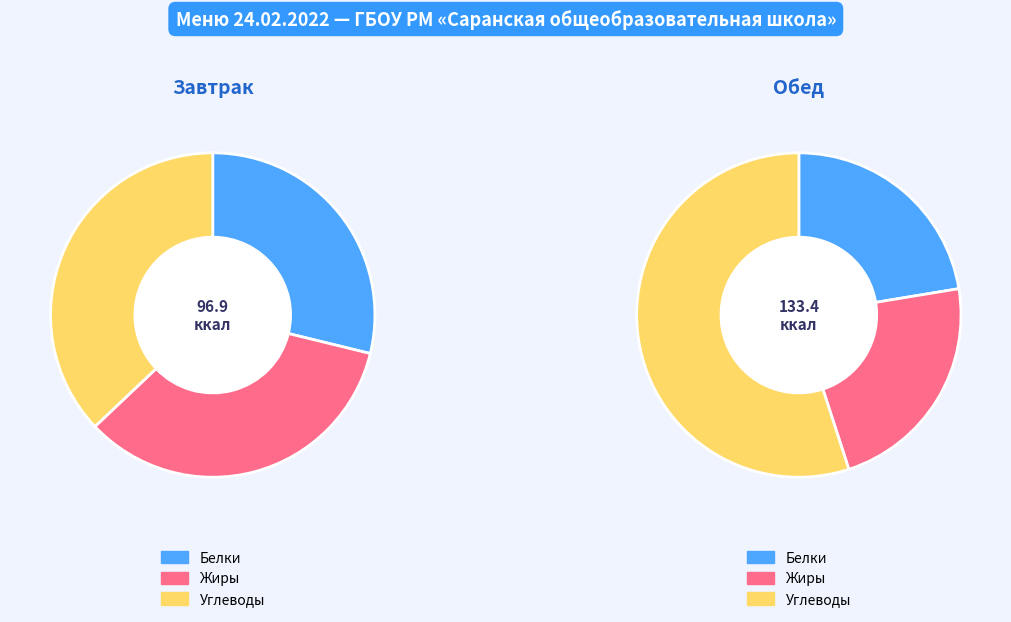

Is Хлеб пшеничный the majority of the pie?

No